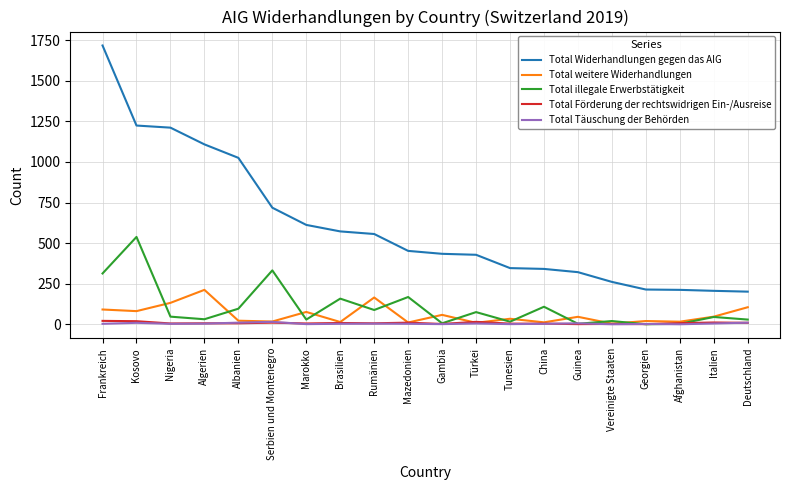

At which category is the sum across all series the highest?

Frankreich